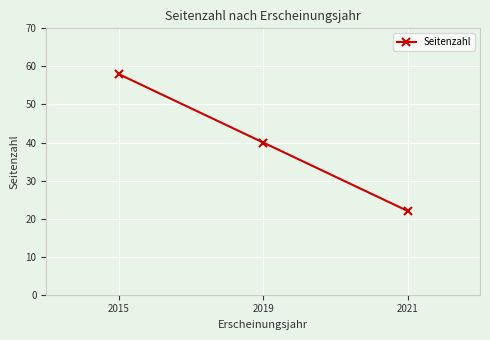

The value at 2021 is 22. True or false?

True